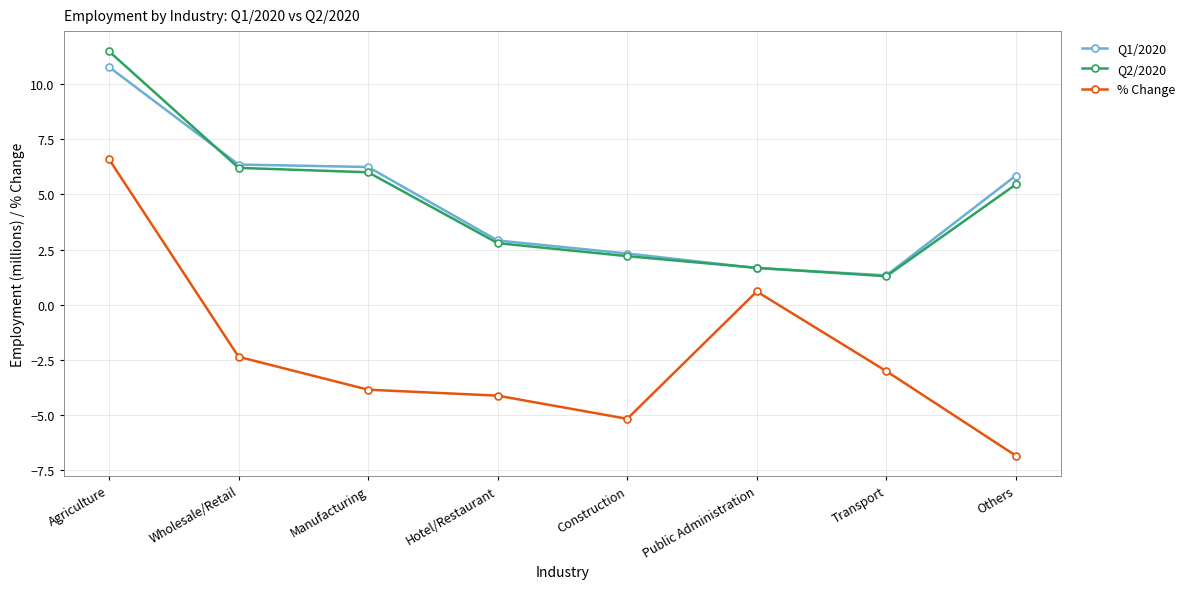

What is the label of the 2nd point from the left?

Wholesale/Retail